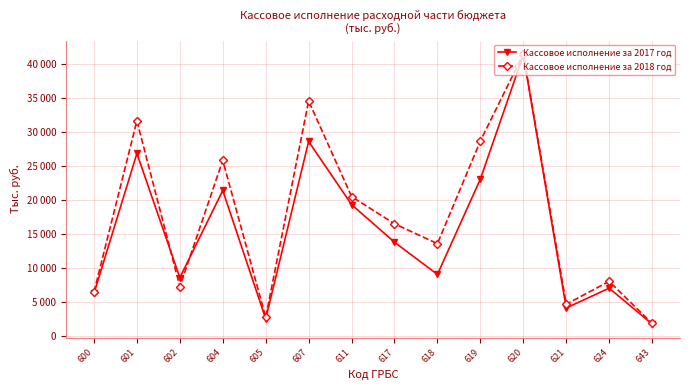

The Кассовое исполнение за 2017 год series shows 11949 at 611. True or false?

False